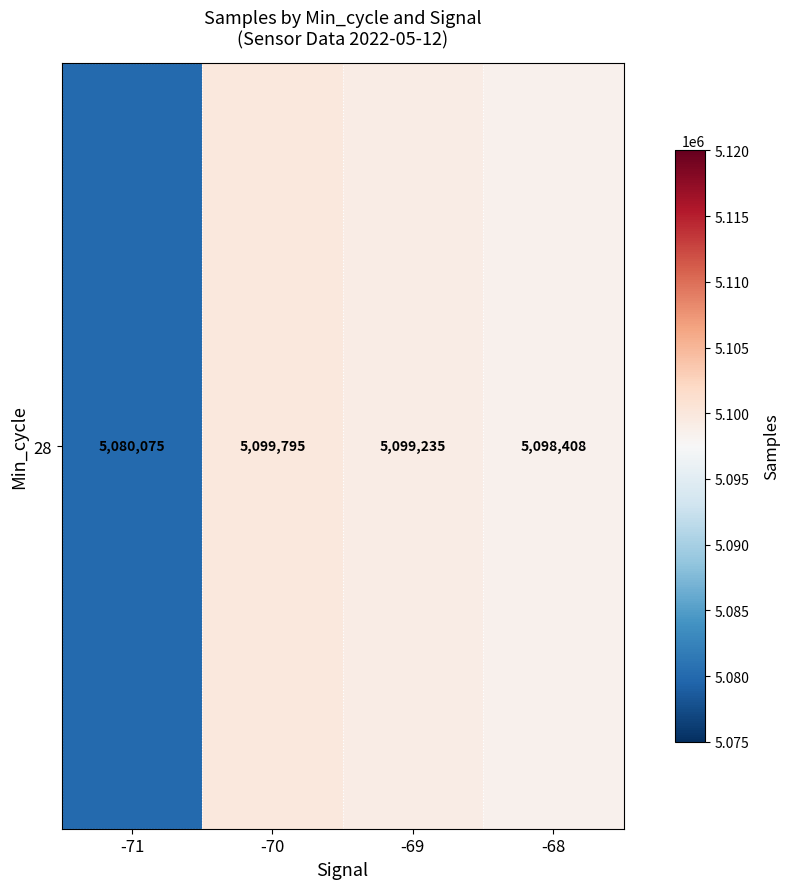

What is the difference between the maximum and second lowest values?

1386.8